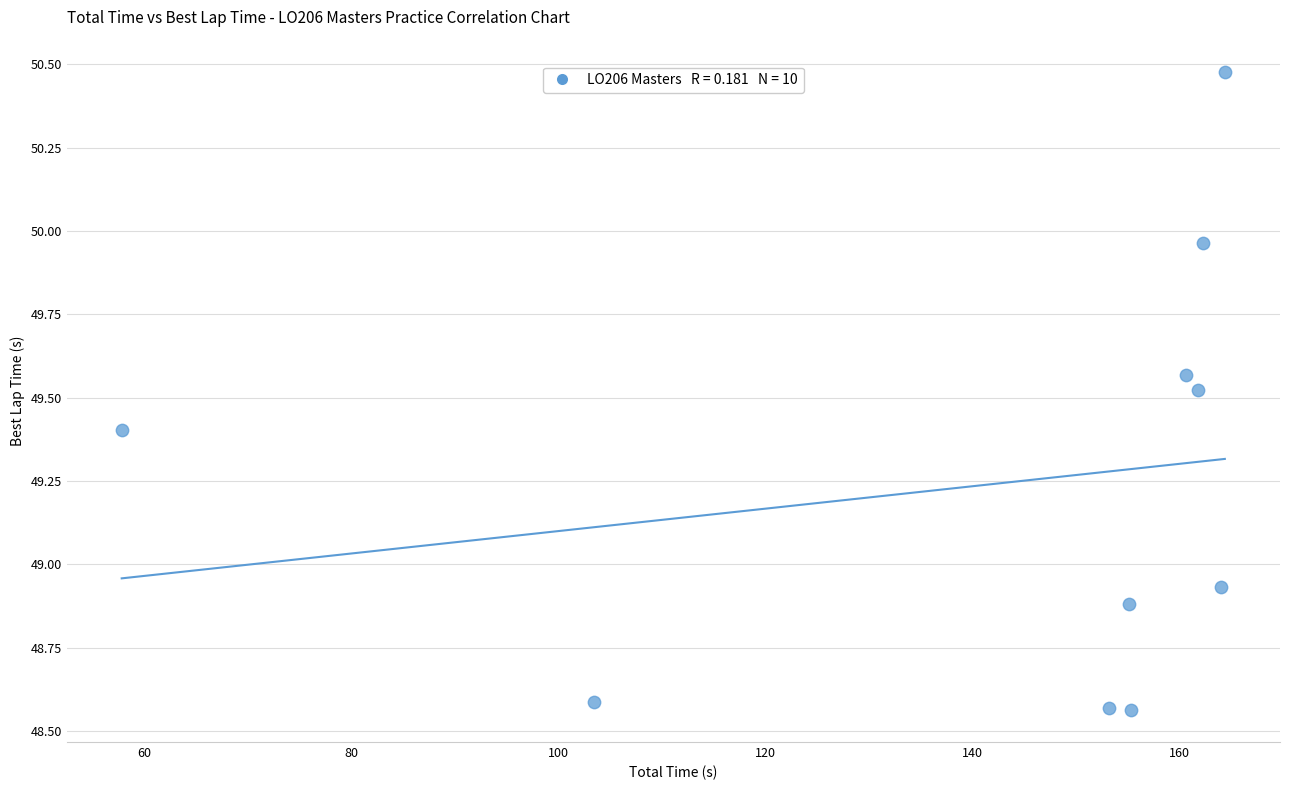

What is the average Y value?

49.2